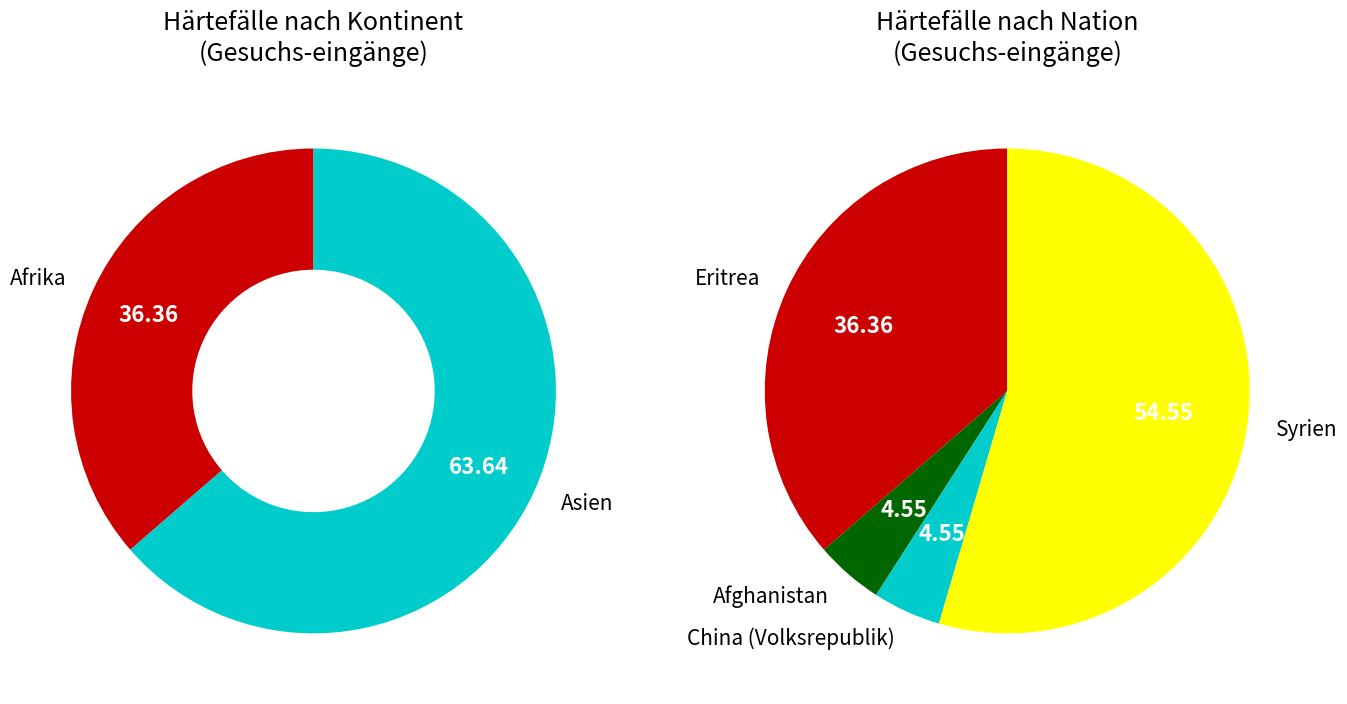

How many slices are in this pie chart?

6